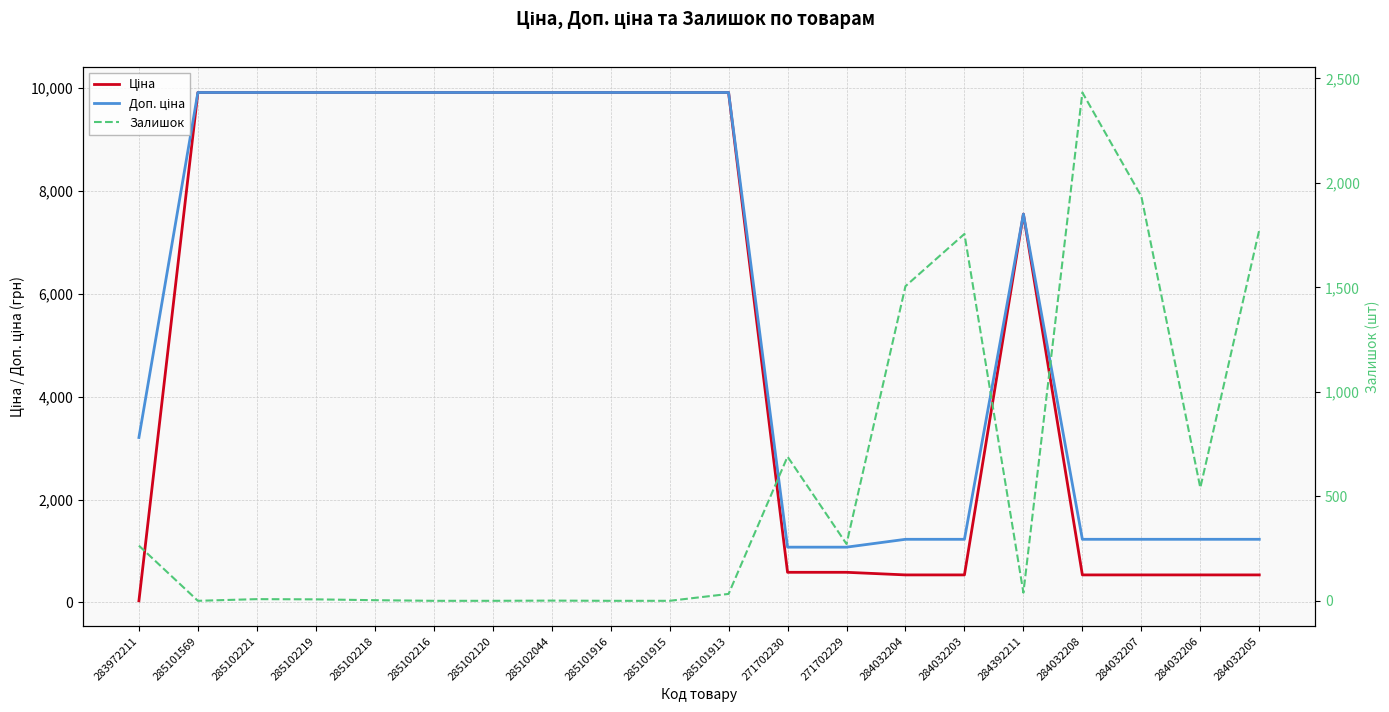

What is the label of the 1st point from the left?

283972211